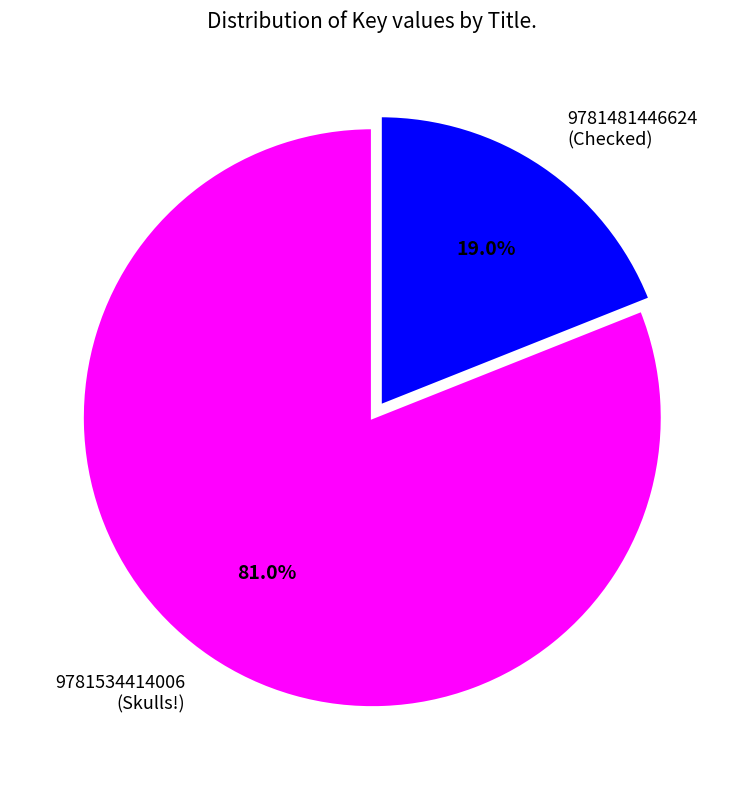

What is the majority slice?

9781534414006 (Skulls!)